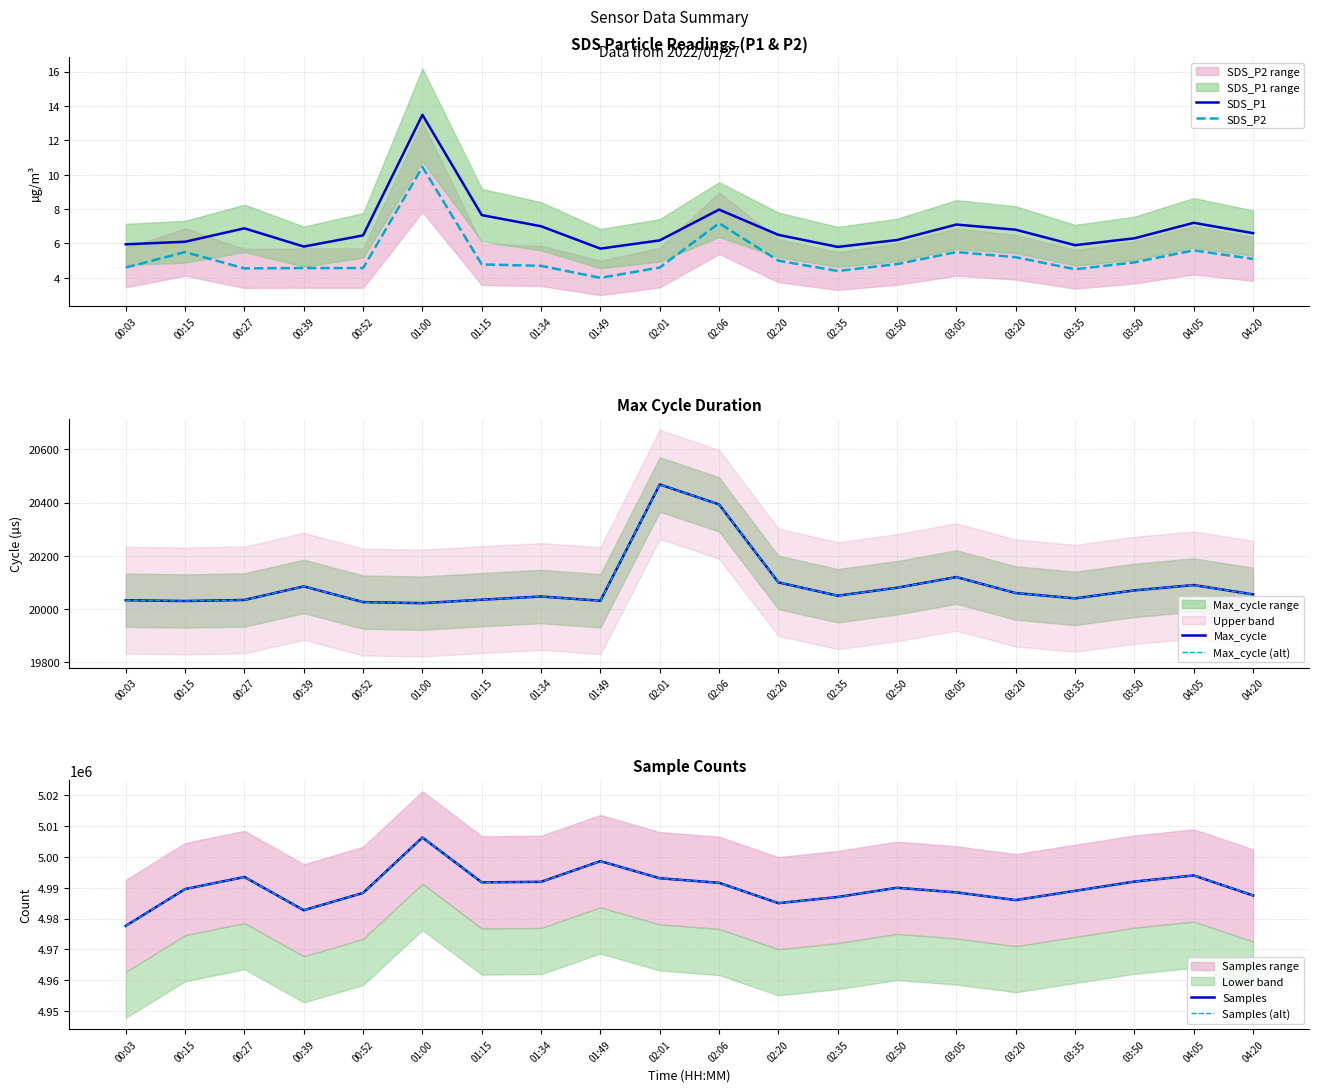

What is the maximum value shown in the chart?

5006321.0